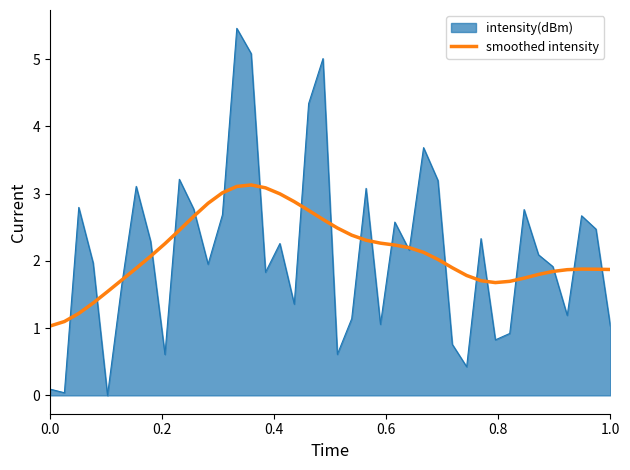

Rank the series by their maximum value, from lowest to highest.

smoothed intensity, intensity(dBm)